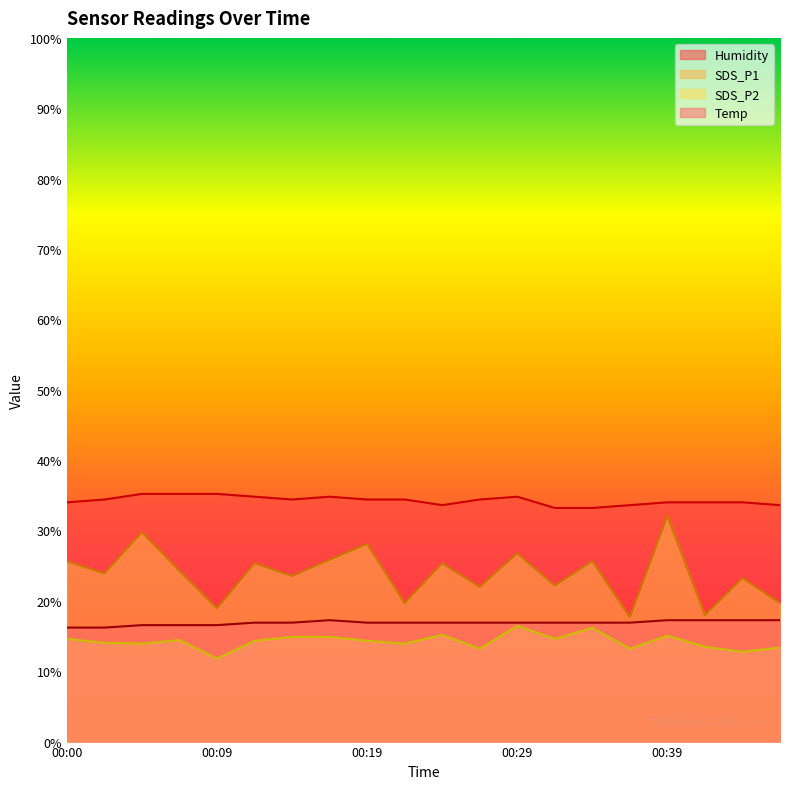

Does the chart have visible grid lines?

No